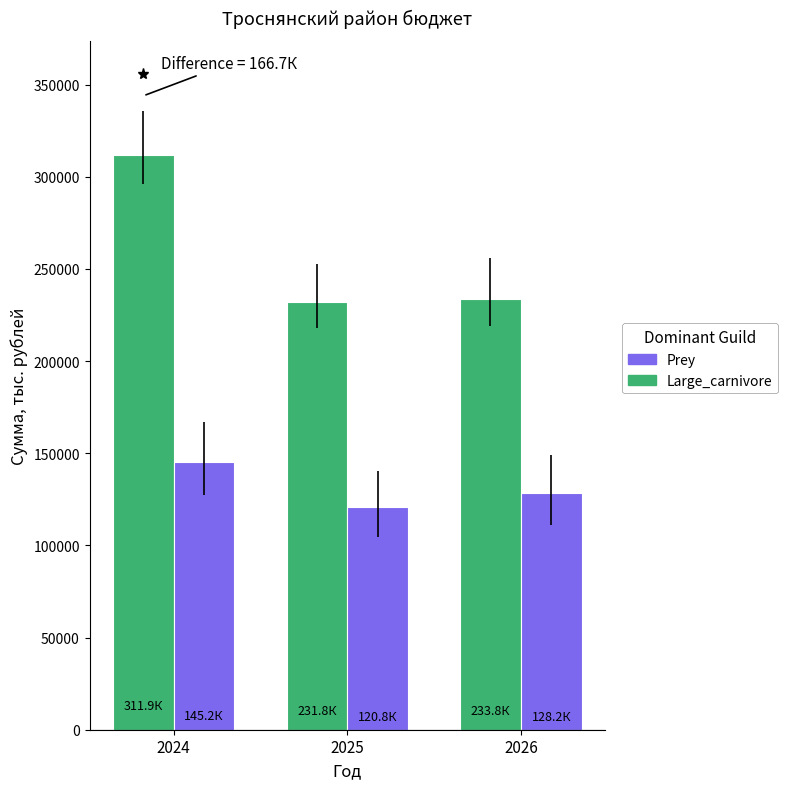

What is the difference between the maximum and minimum values in the Prey series?

24398.1